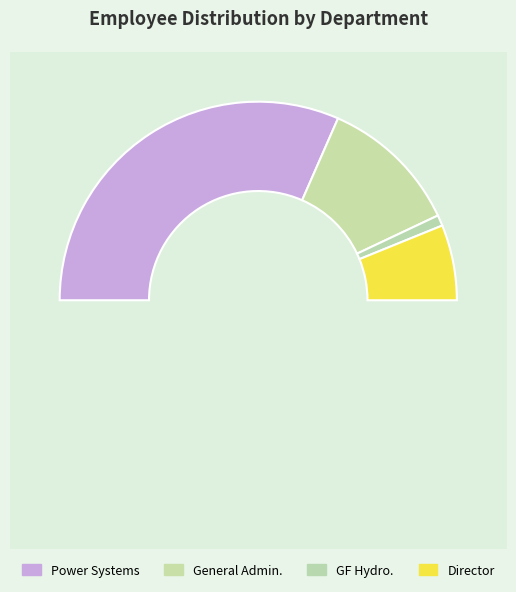

Which category has the biggest portion of the pie?

Power Systems